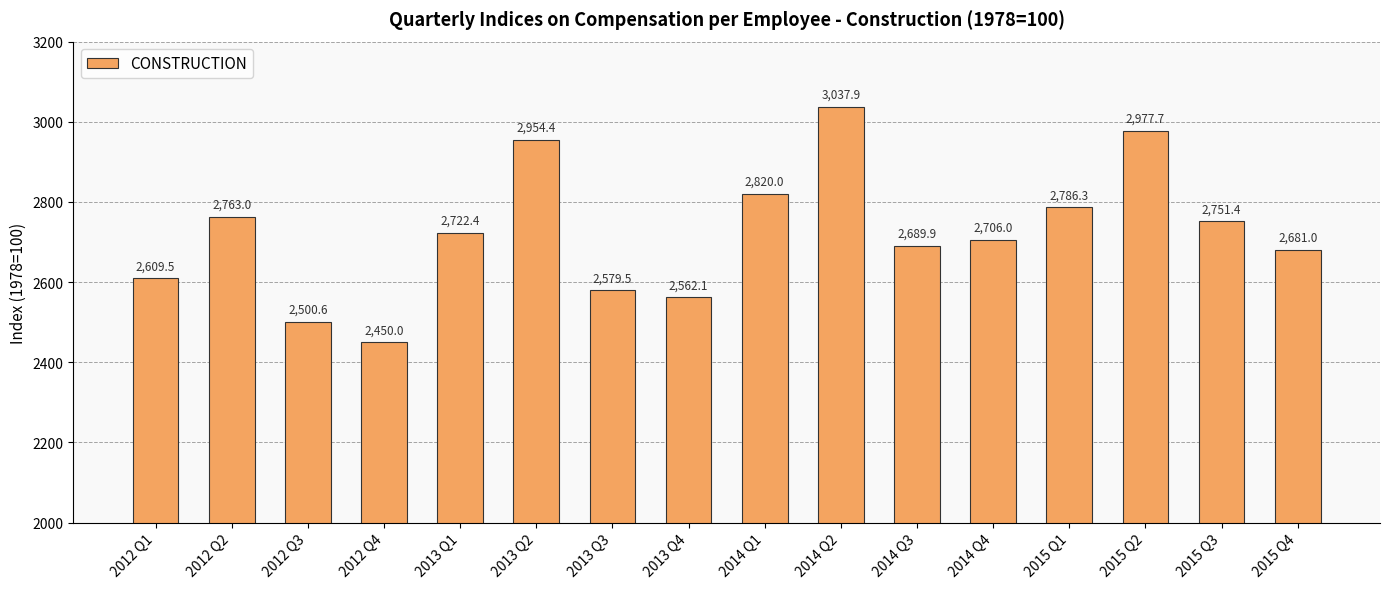

What is the label of the 2nd bar from the left?

2012 Q2